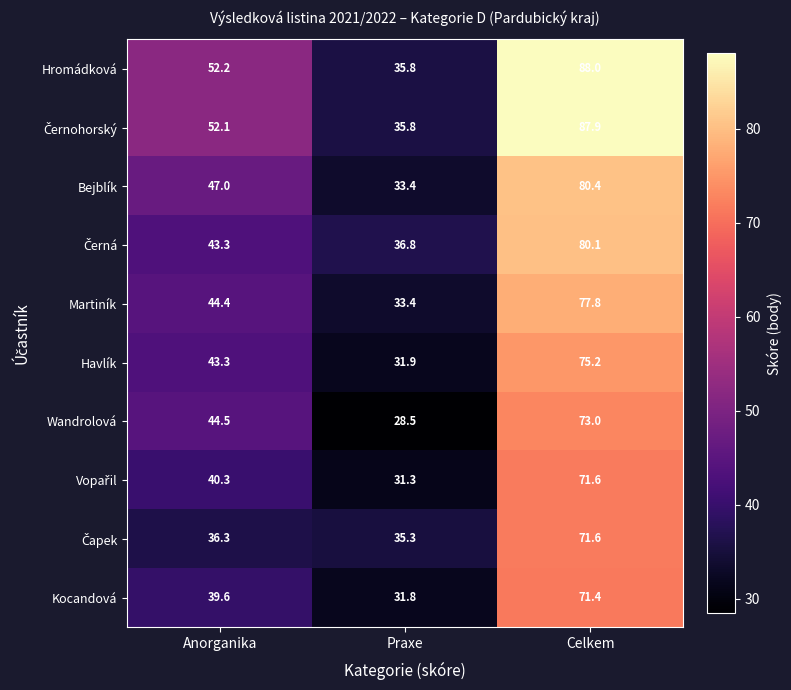

Rank the categories by Havlík value from lowest to highest.

Praxe, Anorganika, Celkem